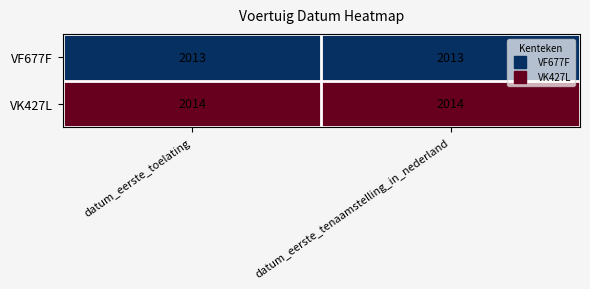

How many categories are shown in the chart?

2